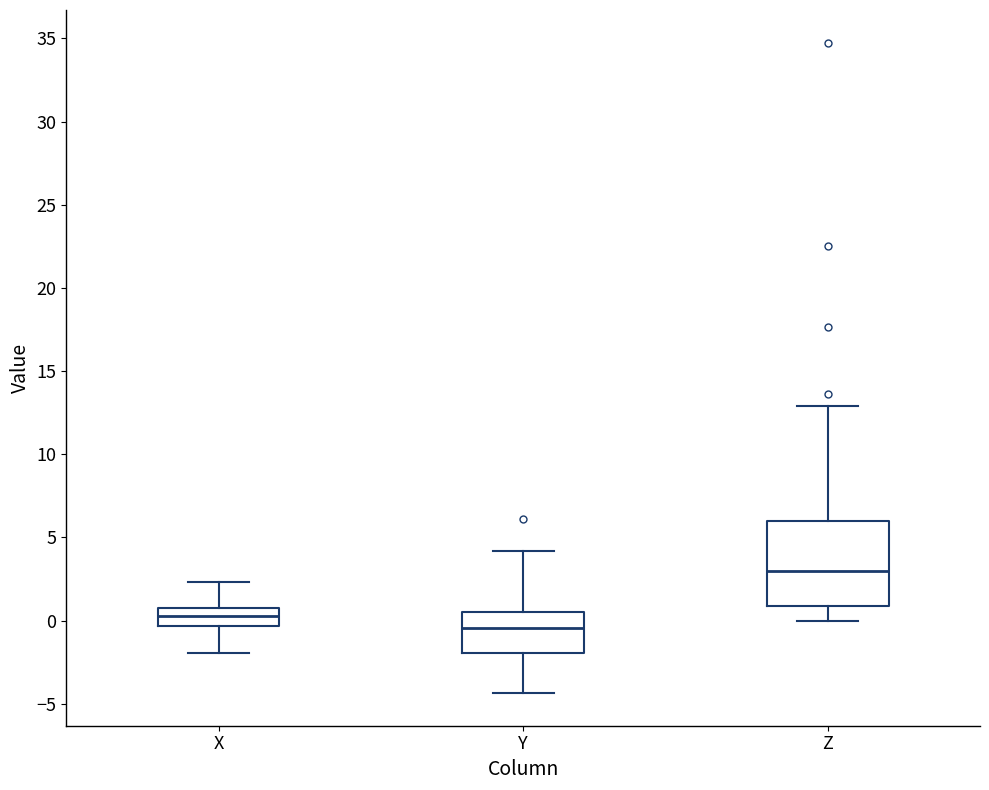

Reading left to right, read every box against the y-axis: the position of its median line, the range the box covers, and the ends of its whiskers. The values are not printed on the chart, so give them approximately, as read against the axis.

X: median 0.5, box -0.5 to 1.0, whiskers -2.0 to 2.5
Y: median -0.5, box -2.0 to 0.5, whiskers -4.5 to 4.0
Z: median 3.0, box 1.0 to 6.0, whiskers 0.0 to 13.0